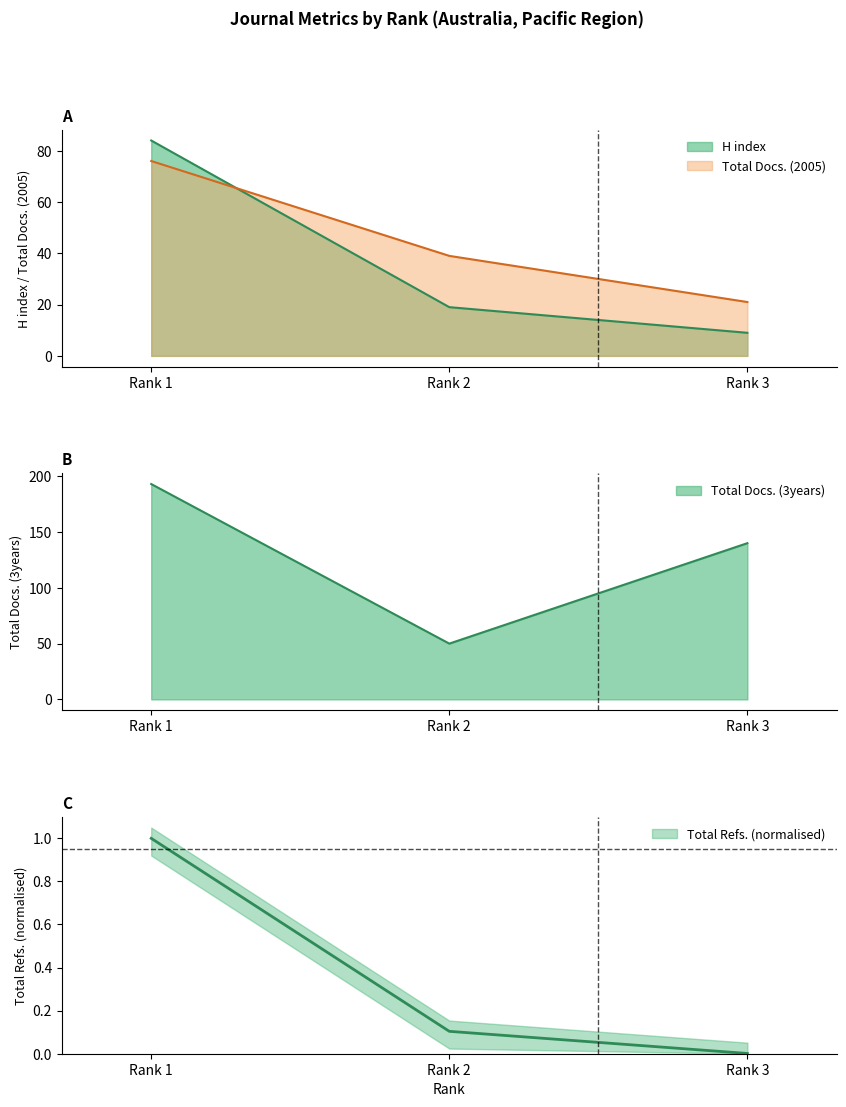

Is it true that Total Docs. (3years) equals 42.5 at Rank 3?

False